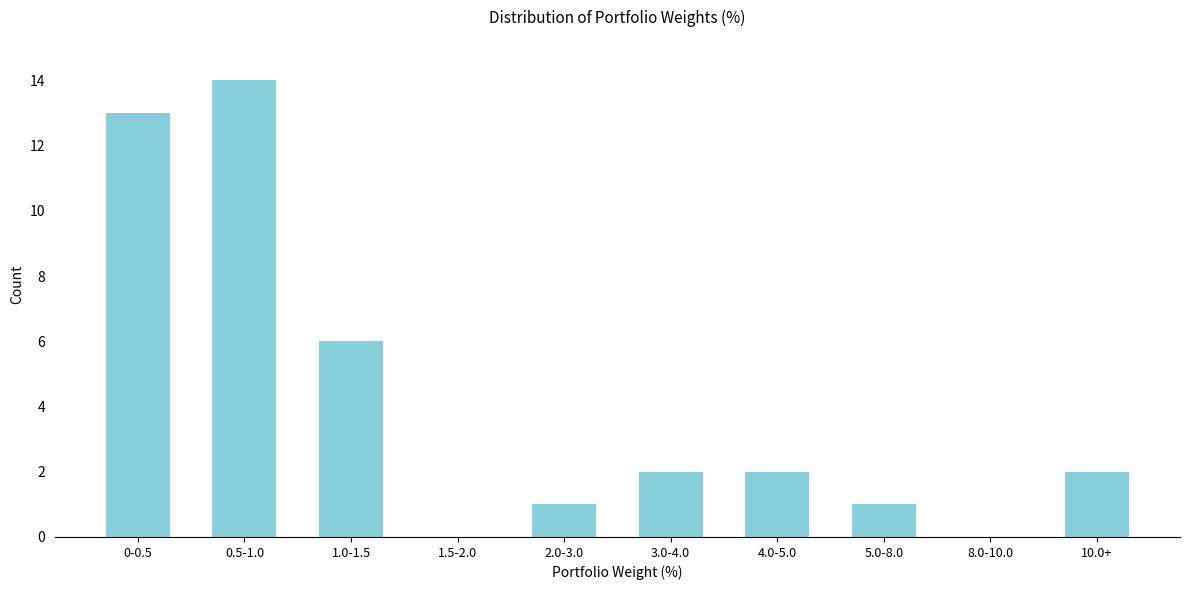

Reading left to right, list all the values displayed in this chart.

0-0.5=13	0.5-1.0=14	1.0-1.5=6	1.5-2.0=0	2.0-3.0=1	3.0-4.0=2	4.0-5.0=2	5.0-8.0=1	8.0-10.0=0	10.0+=2